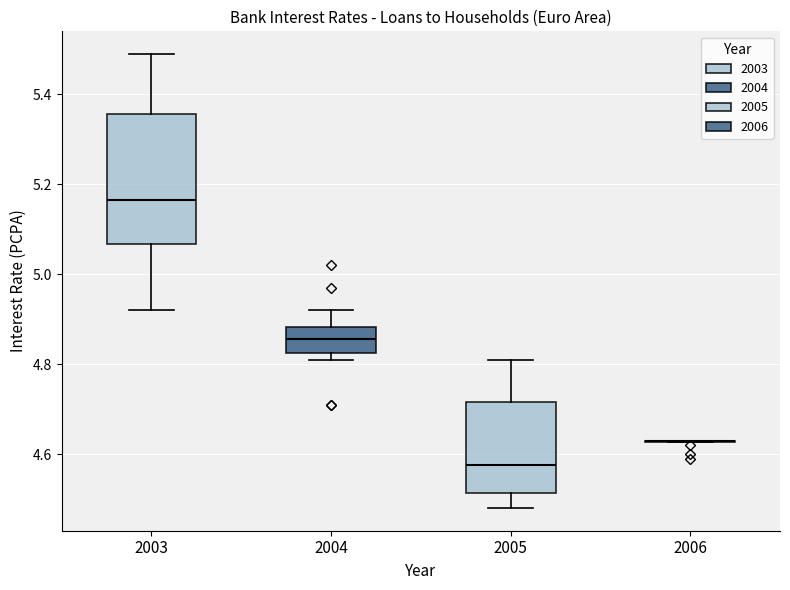

Reading left to right, transcribe this box plot: for each box, give where its median line is, the range the box spans, and where its two whiskers end, as read against the y-axis. The values are not printed on the chart, so give them approximately, as read against the axis.

2003: median 5.16, box 5.06 to 5.36, whiskers 4.92 to 5.50
2004: median 4.86, box 4.82 to 4.88, whiskers 4.82 (just below the box's lower edge) to 4.92
2005: median 4.58, box 4.52 to 4.72, whiskers 4.48 to 4.82
2006: box collapsed to a line at 4.64, whiskers 4.62 to 4.64